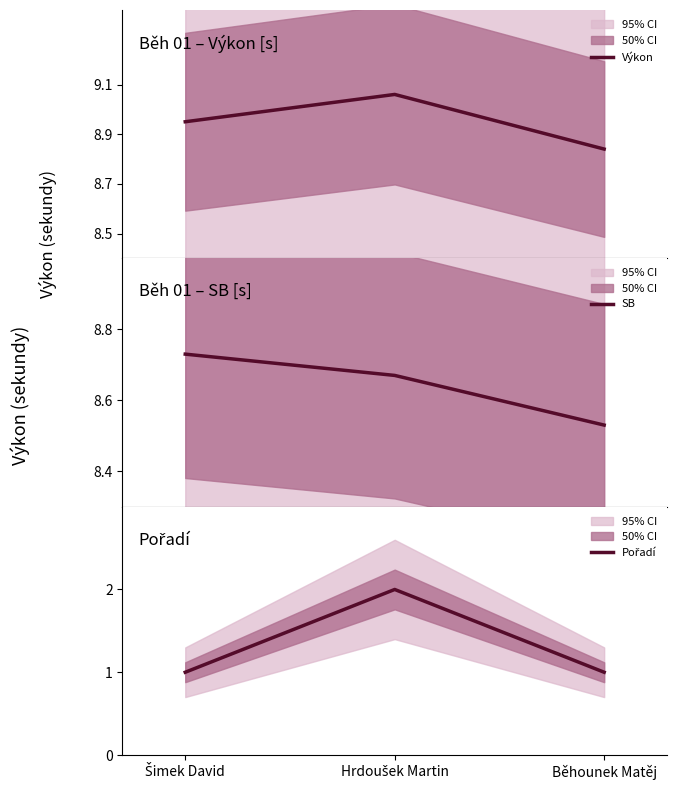

Which label corresponds to the smallest value in the chart?

Šimek David